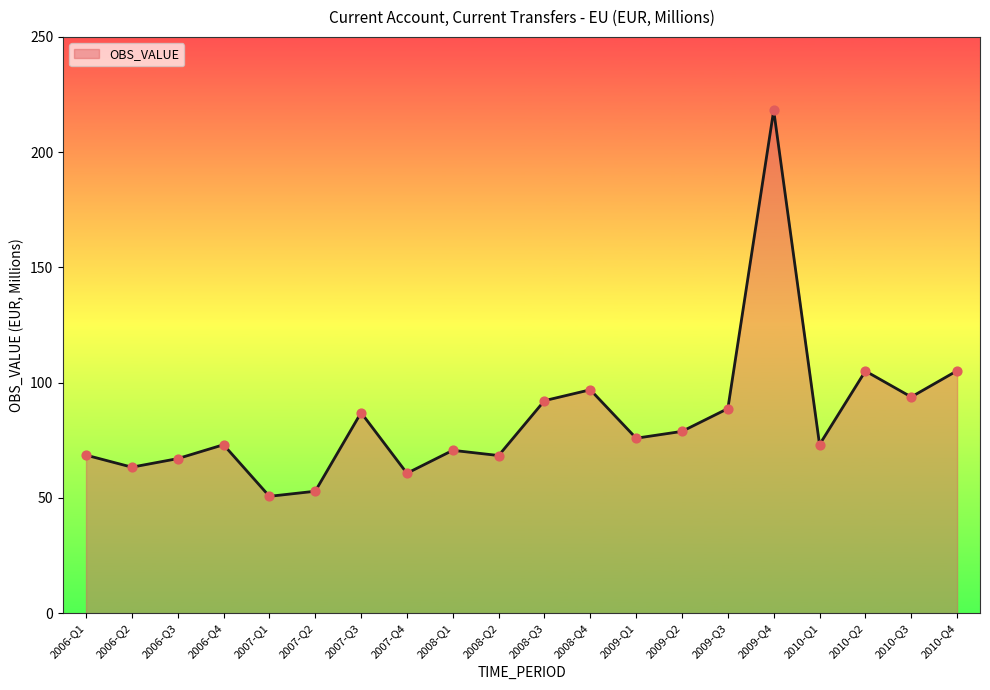

Which has a higher value, 2009-Q1 or 2008-Q3?

2008-Q3